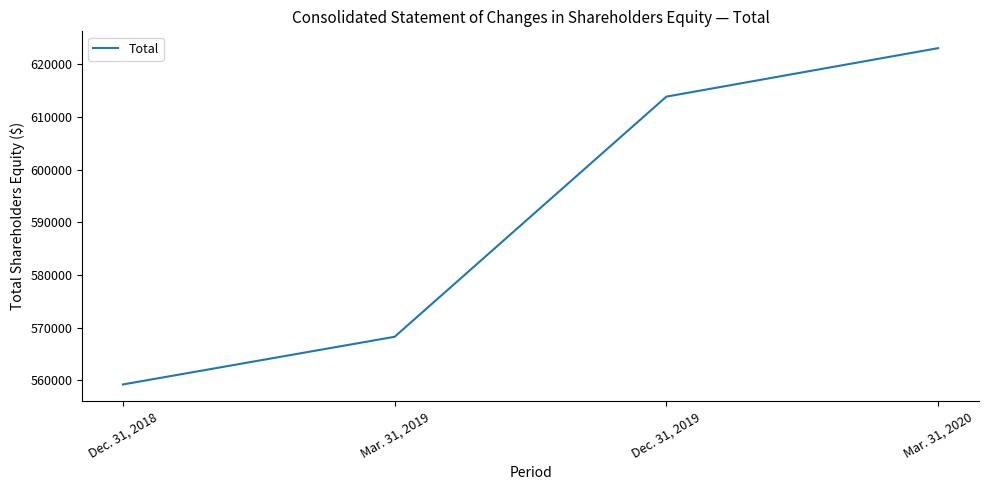

What is the approximate value at Mar. 31, 2020?

623083